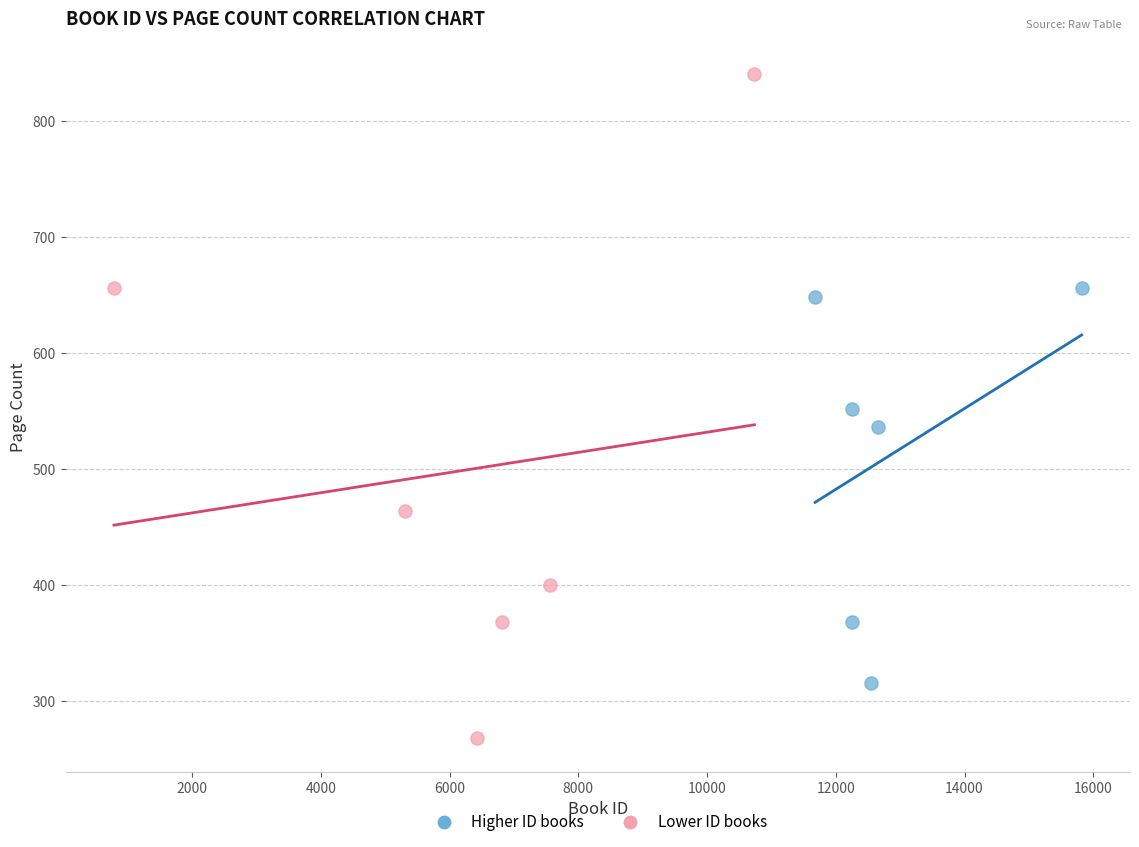

Which series has the largest Y range (max minus min)?

Lower ID books